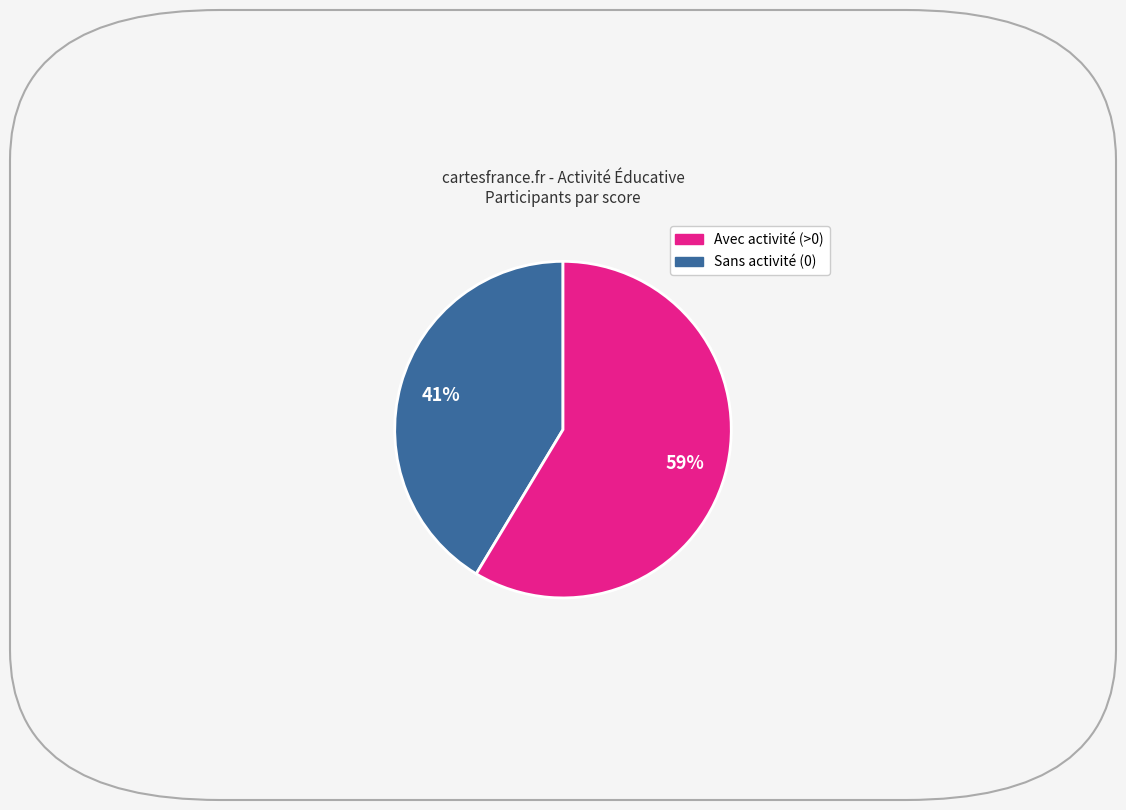

Does any single category account for the majority?

Yes